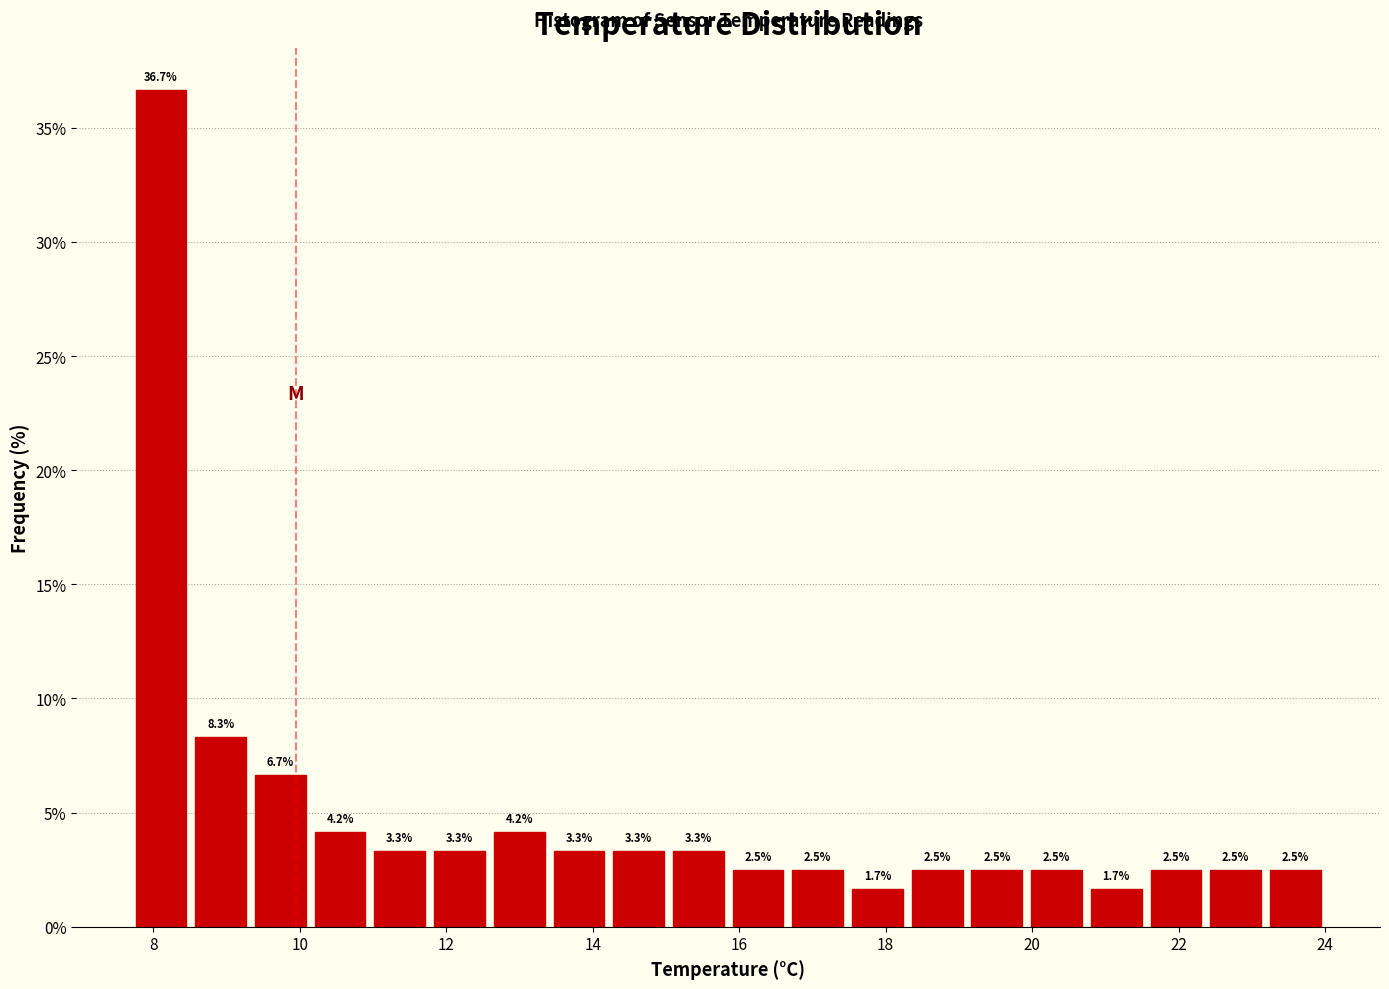

Which range on the x-axis has the tallest bar?

7.8 to 8.6